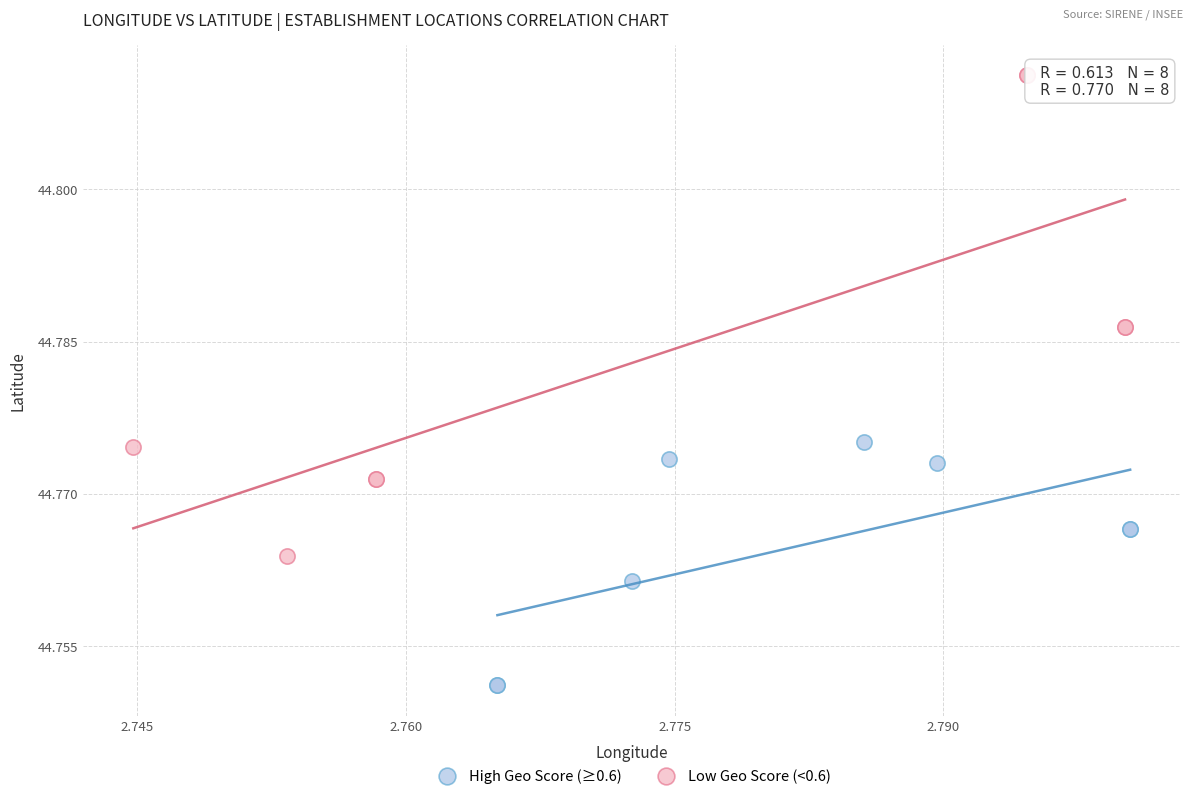

Which series contains the lowest Y value?

High Geo Score (≥0.6)